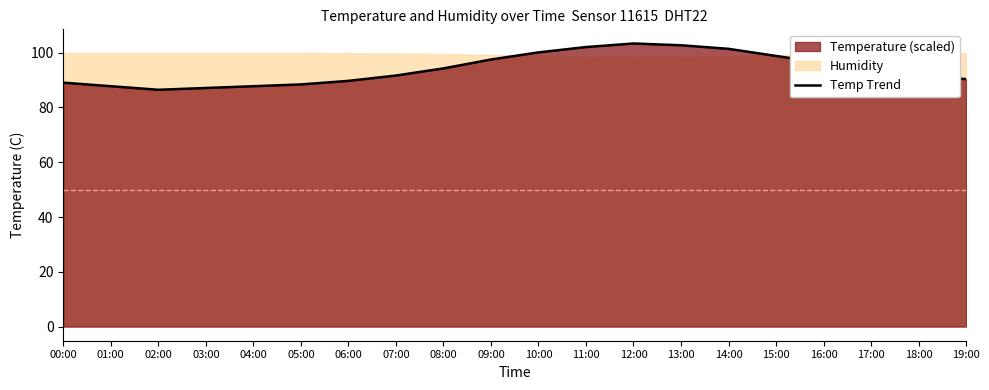

True or false: there are more than 2 points higher than both neighbors.

False